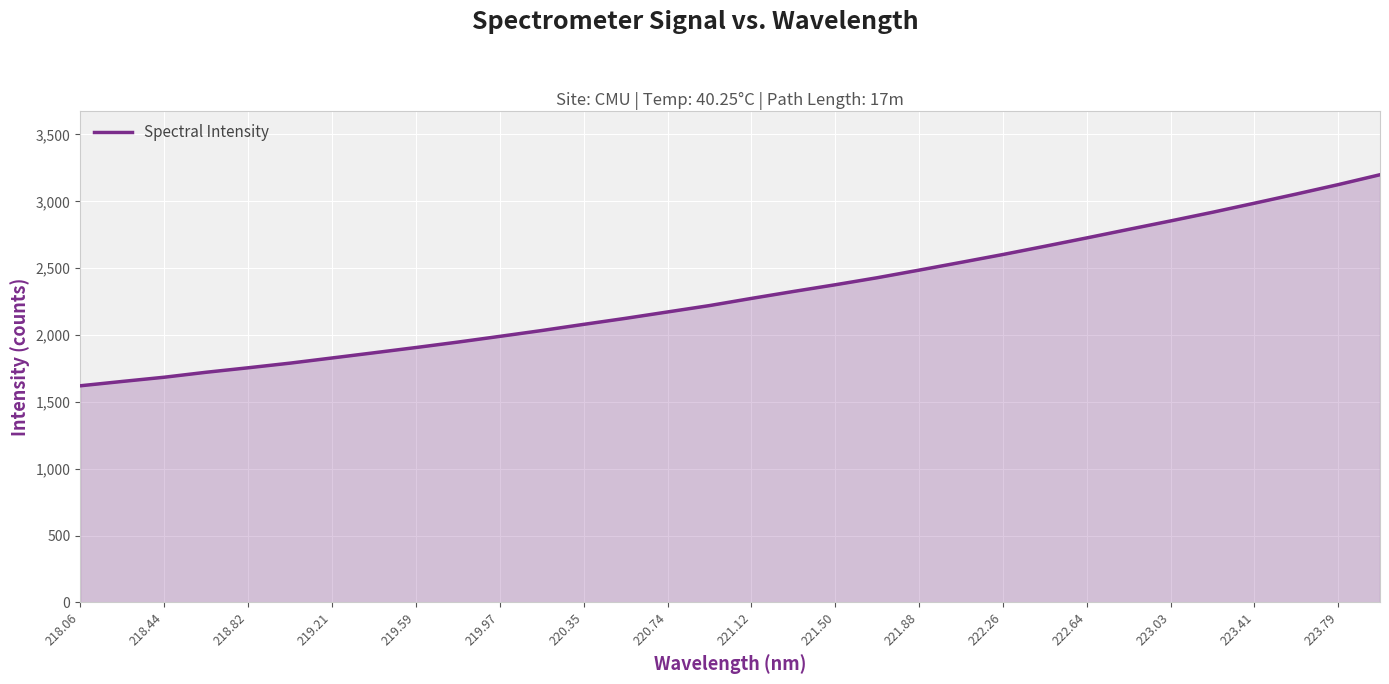

Count the number of data series in this chart.

1